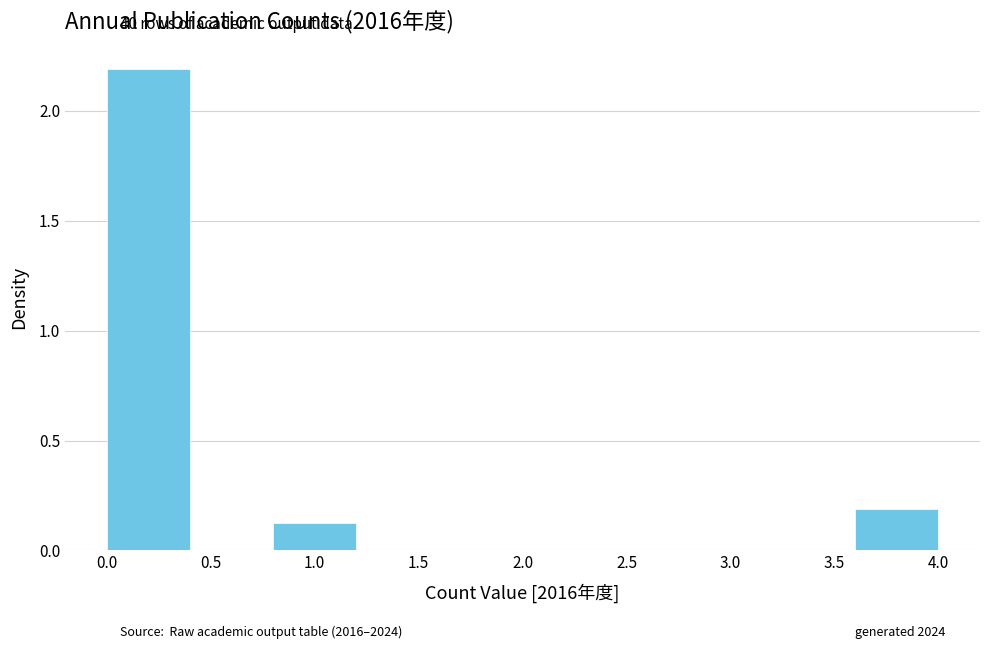

Reading left to right, transcribe this chart: for each bar, give the range it covers on the x-axis and its height. The values are not printed on the chart, so give them approximately, as read against the axis.

0.0 to 0.4: 2.20
0.4 to 0.8: 0
0.8 to 1.2: 0.15
1.2 to 1.6: 0
1.6 to 2.0: 0
2.0 to 2.4: 0
2.4 to 2.8: 0
2.8 to 3.2: 0
3.2 to 3.6: 0
3.6 to 4.0: 0.20